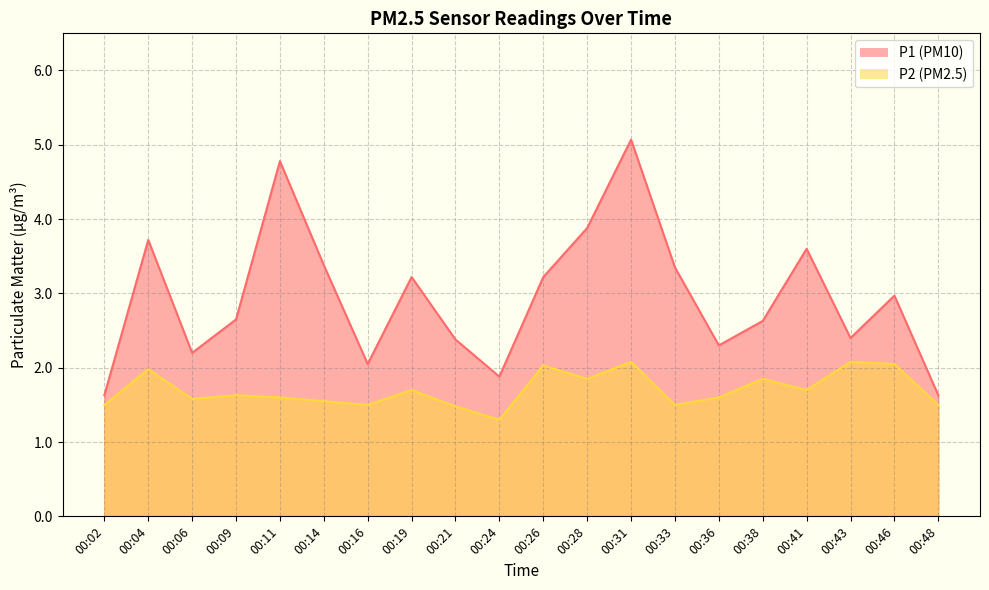

What is the value of the P1 point at the 7th from the left?

2.0